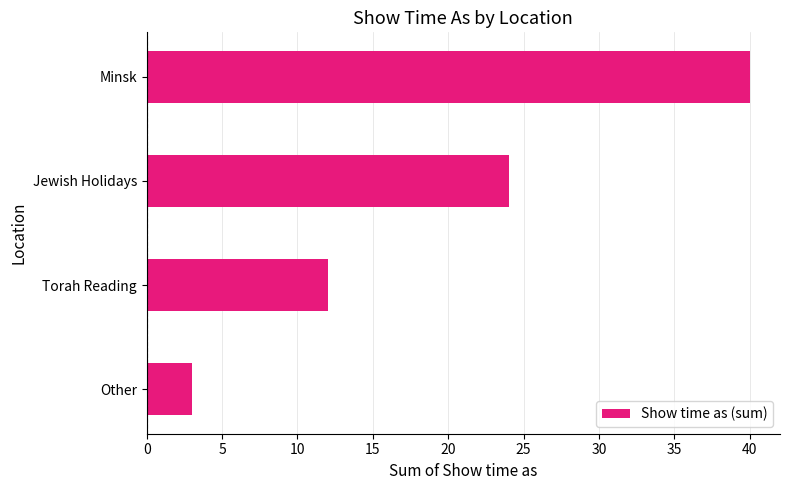

What is the minimum value shown in the chart?

3